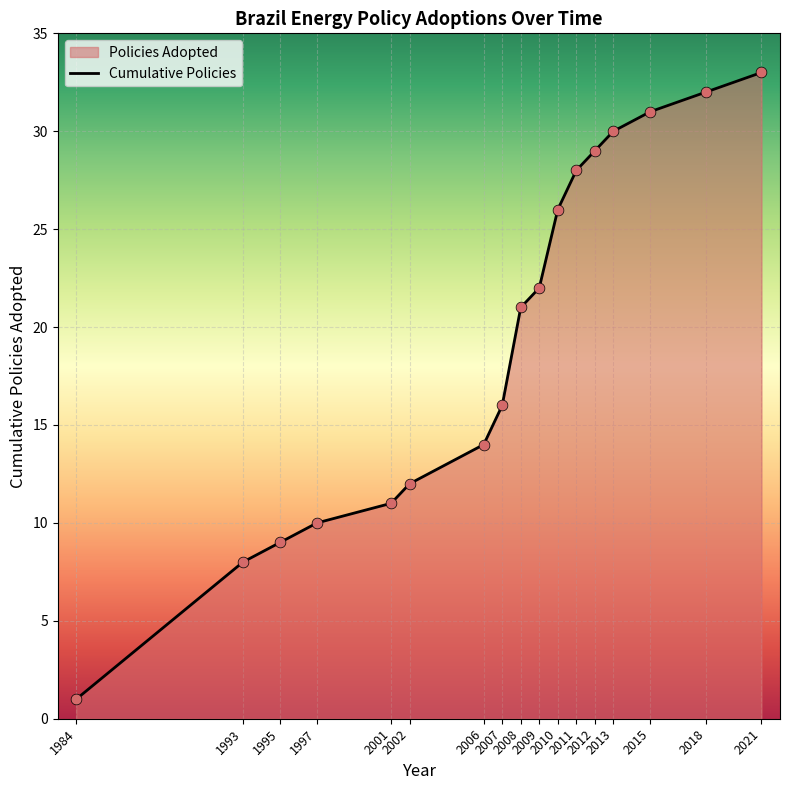

Between 18 and 2009, which is larger?

18